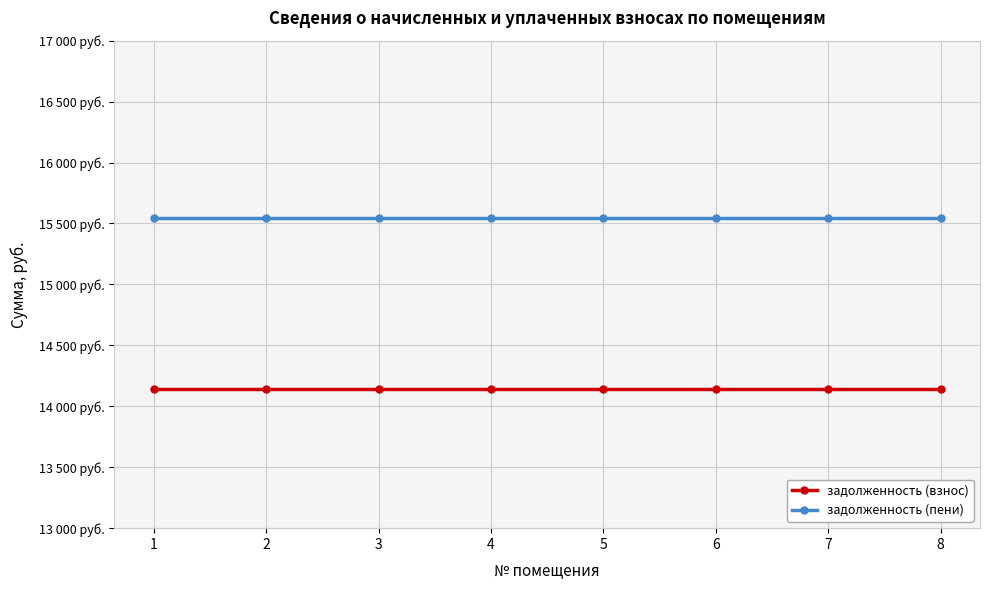

Which label corresponds to the smallest value in the chart?

1